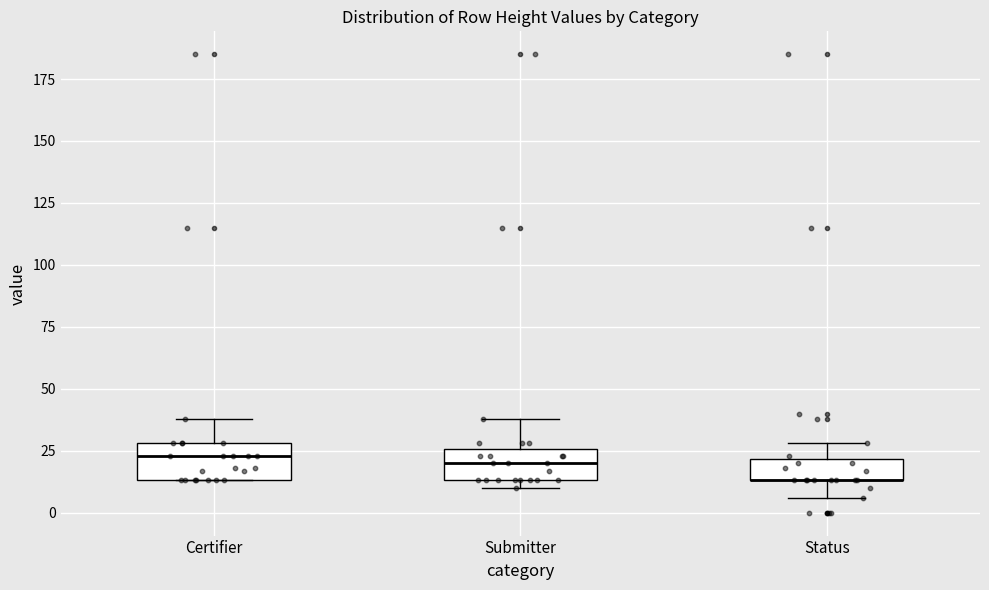

Reading left to right, read every box against the y-axis: the position of its median line, the range the box covers, and the ends of its whiskers. The values are not printed on the chart, so give them approximately, as read against the axis.

Certifier: median 25, box 15 to 30, whiskers 15 to 40
Submitter: median 20, box 15 to 25, whiskers 10 to 40
Status: median 15 (drawn on the box's lower edge), box 15 to 20, whiskers 5 to 30